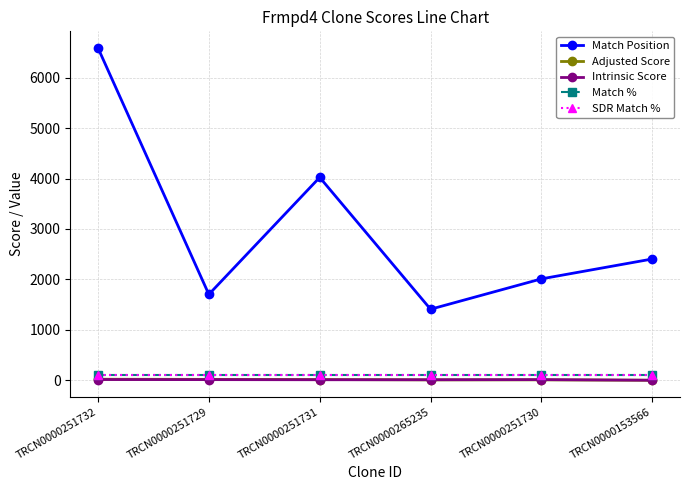

What are all the series names shown in the legend?

Match Position, Adjusted Score, Intrinsic Score, Match %, SDR Match %